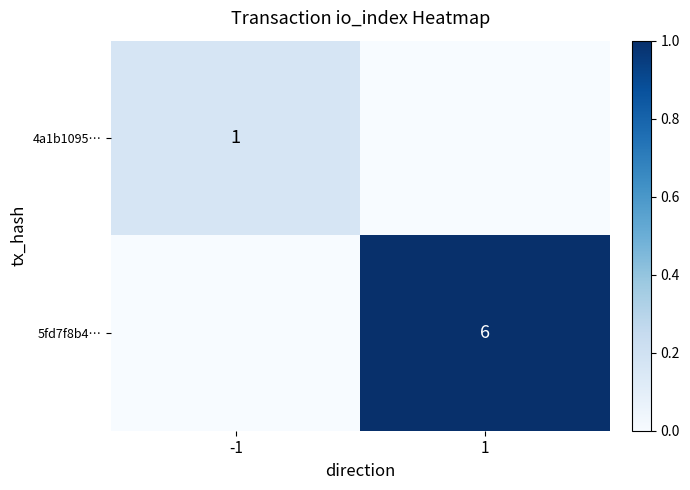

Is the value of 4a1b1095… at -1 greater than the value of 5fd7f8b4… at 1?

No